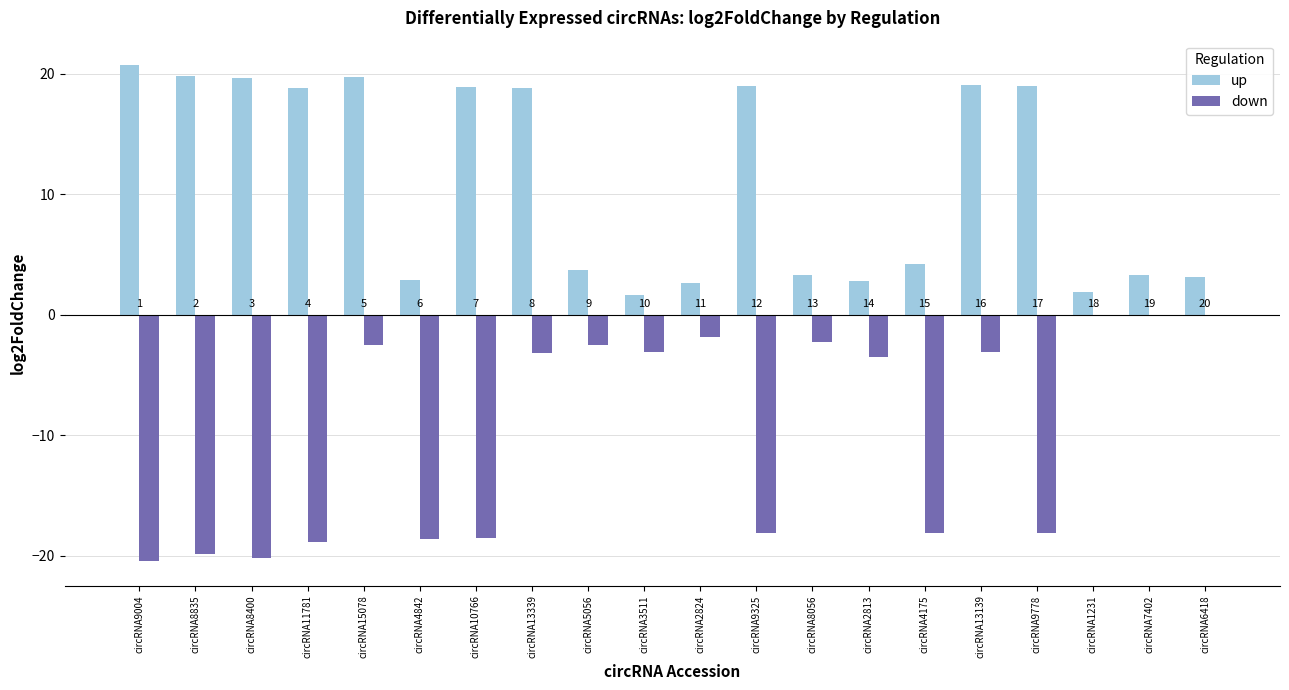

The value of up at circRNA1231 is 1.9. True or false?

True